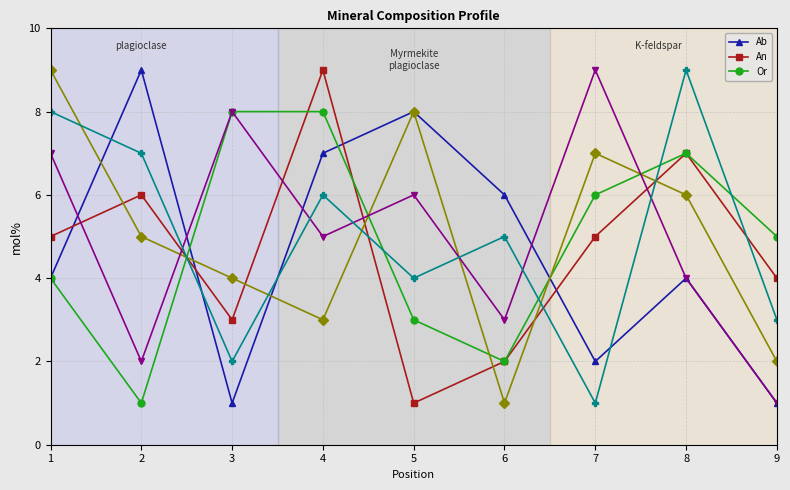

What is the maximum value shown in the chart?

9